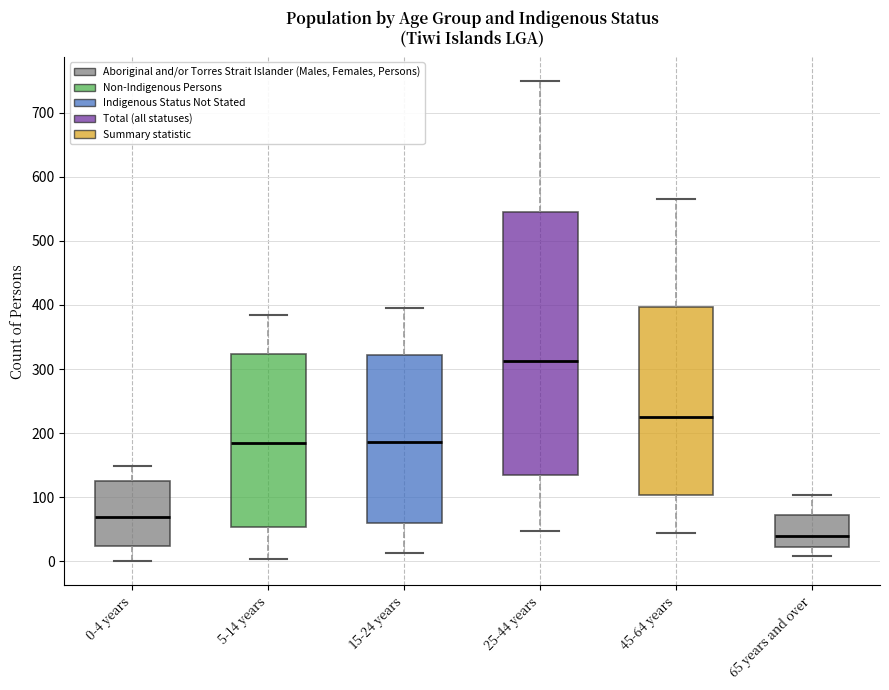

Where is the lower edge of the box for 25-44 years on the y-axis? The values are not printed on the chart, so give them approximately, as read against the axis.

140